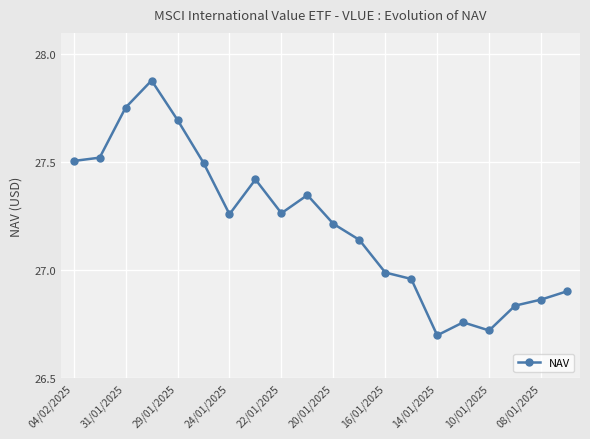

What is the difference between the maximum and minimum values?

1.2